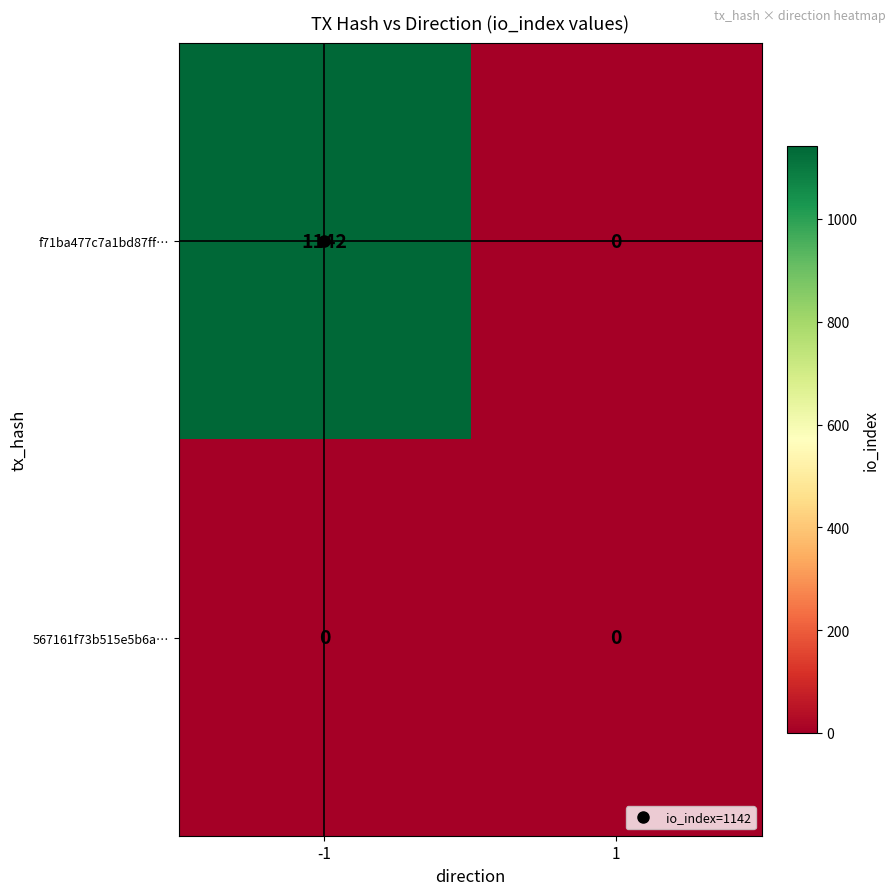

Which series has the widest spread of values?

f71ba477c7a1bd87ff…